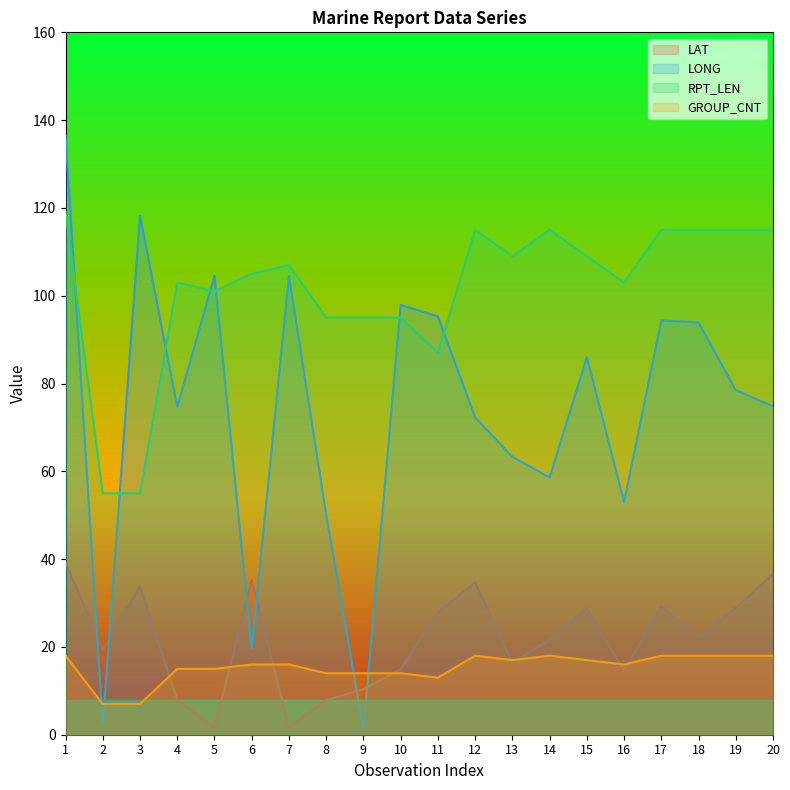

Where is the first local maximum for GROUP_CNT?

12